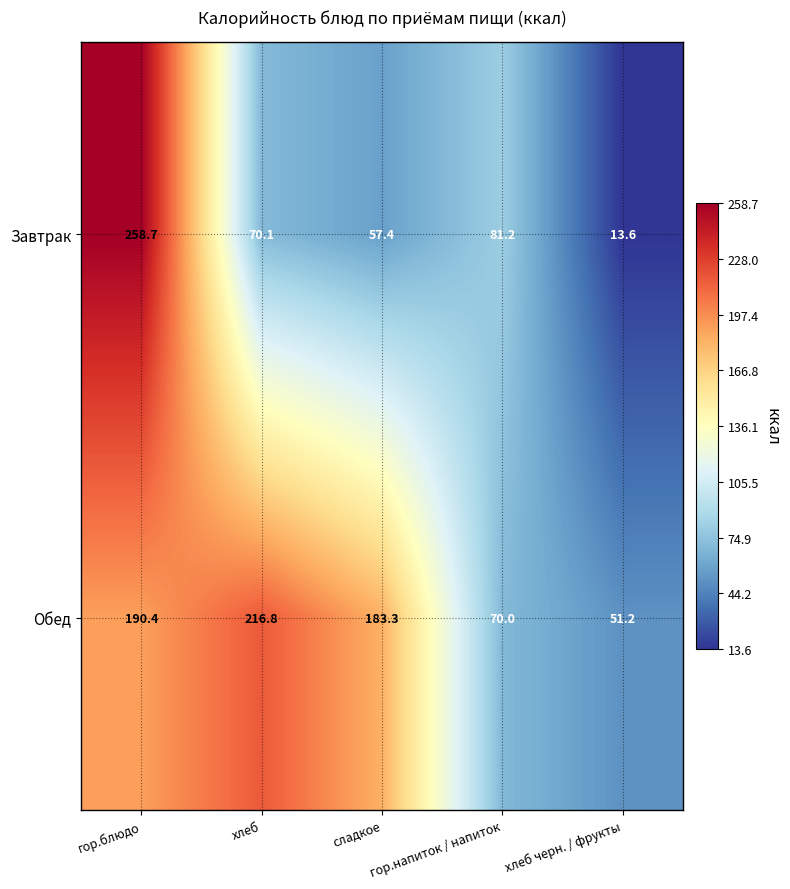

The Завтрак series shows 19.6 at хлеб черн. / фрукты. True or false?

False